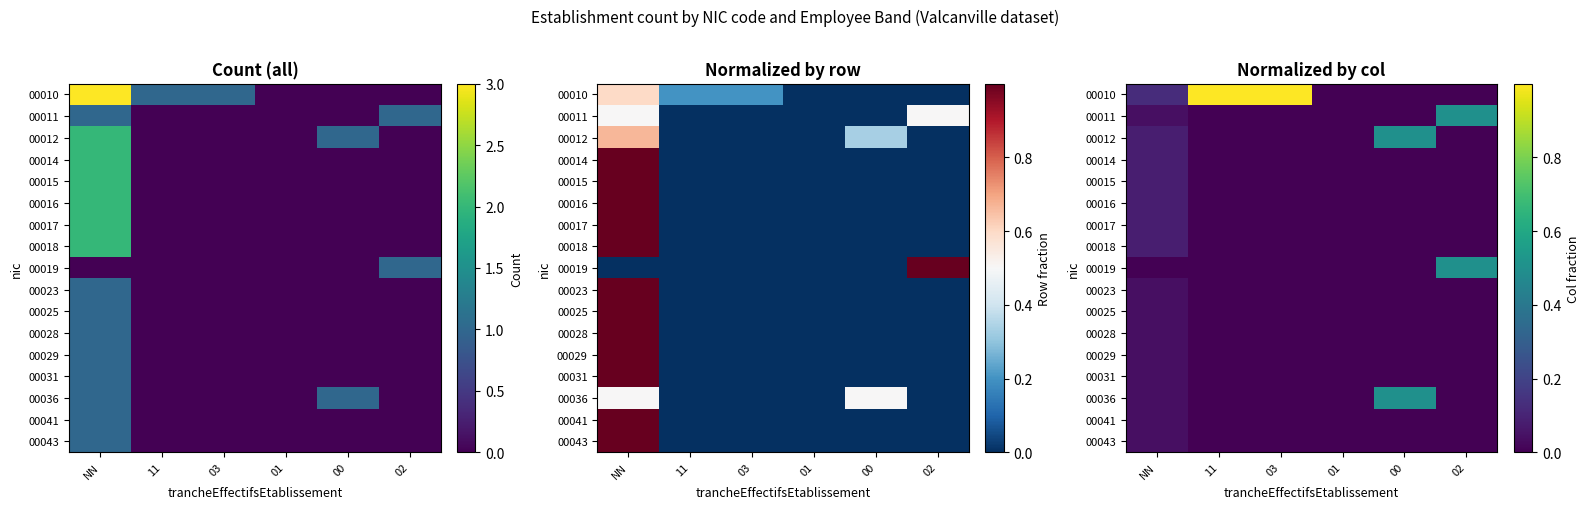

How many values in 00016 are above zero?

1